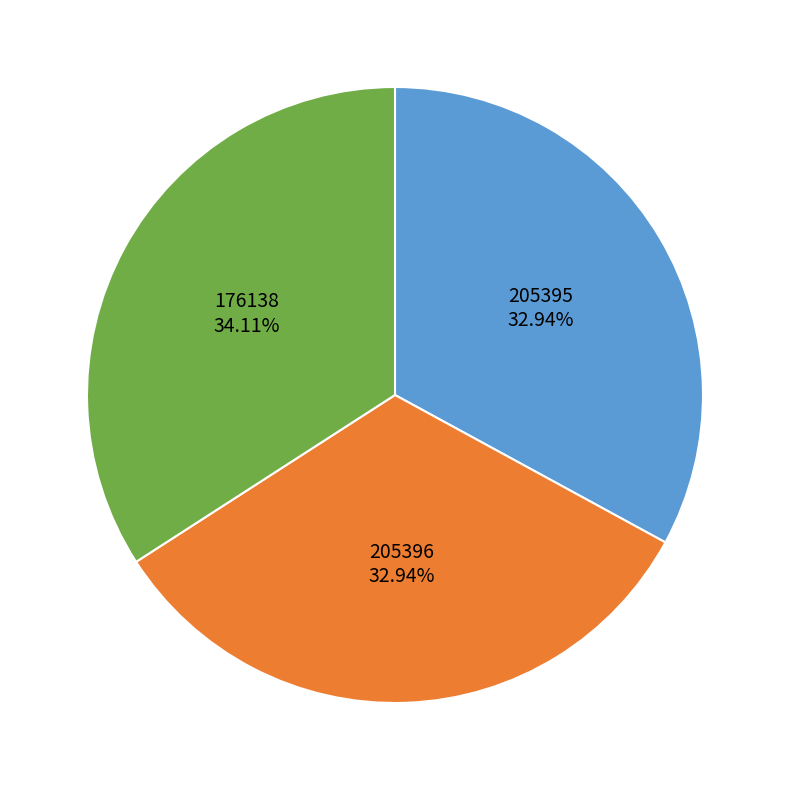

To the nearest percent, what is the difference between the largest and smallest slice percentages?

1%